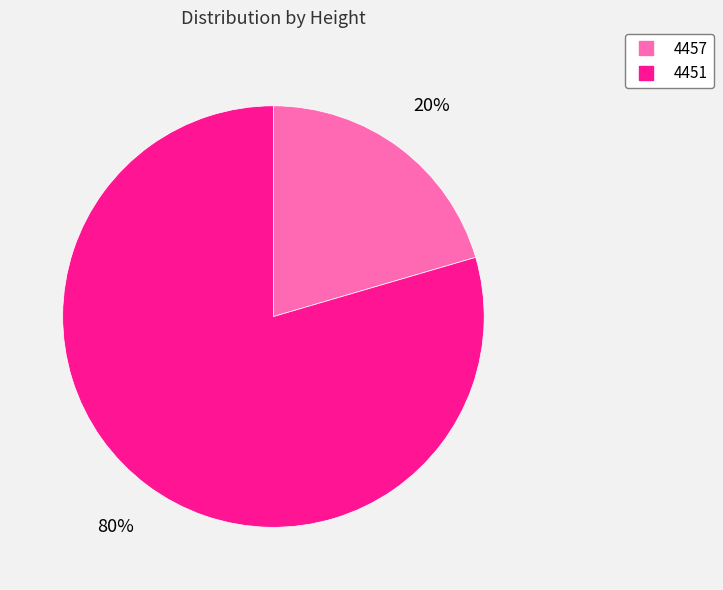

The 4457 slice represents 35% of the pie. True or false?

False